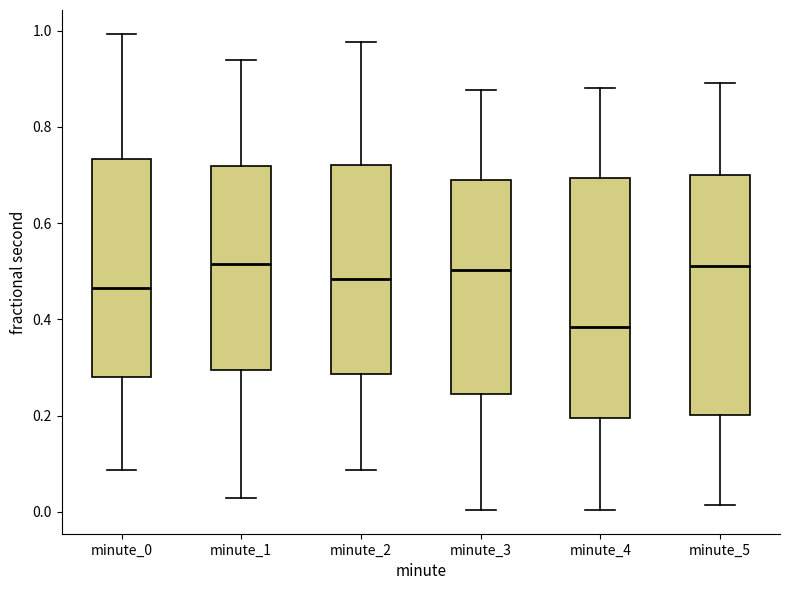

Reading left to right, transcribe this box plot: for each box, give where its median line is, the range the box spans, and where its two whiskers end, as read against the y-axis. The values are not printed on the chart, so give them approximately, as read against the axis.

minute_0: median 0.46, box 0.28 to 0.74, whiskers 0.08 to 1.00
minute_1: median 0.52, box 0.30 to 0.72, whiskers 0.02 to 0.94
minute_2: median 0.48, box 0.28 to 0.72, whiskers 0.08 to 0.98
minute_3: median 0.50, box 0.24 to 0.68, whiskers 0.00 to 0.88
minute_4: median 0.38, box 0.20 to 0.70, whiskers 0.00 to 0.88
minute_5: median 0.52, box 0.20 to 0.70, whiskers 0.02 to 0.90